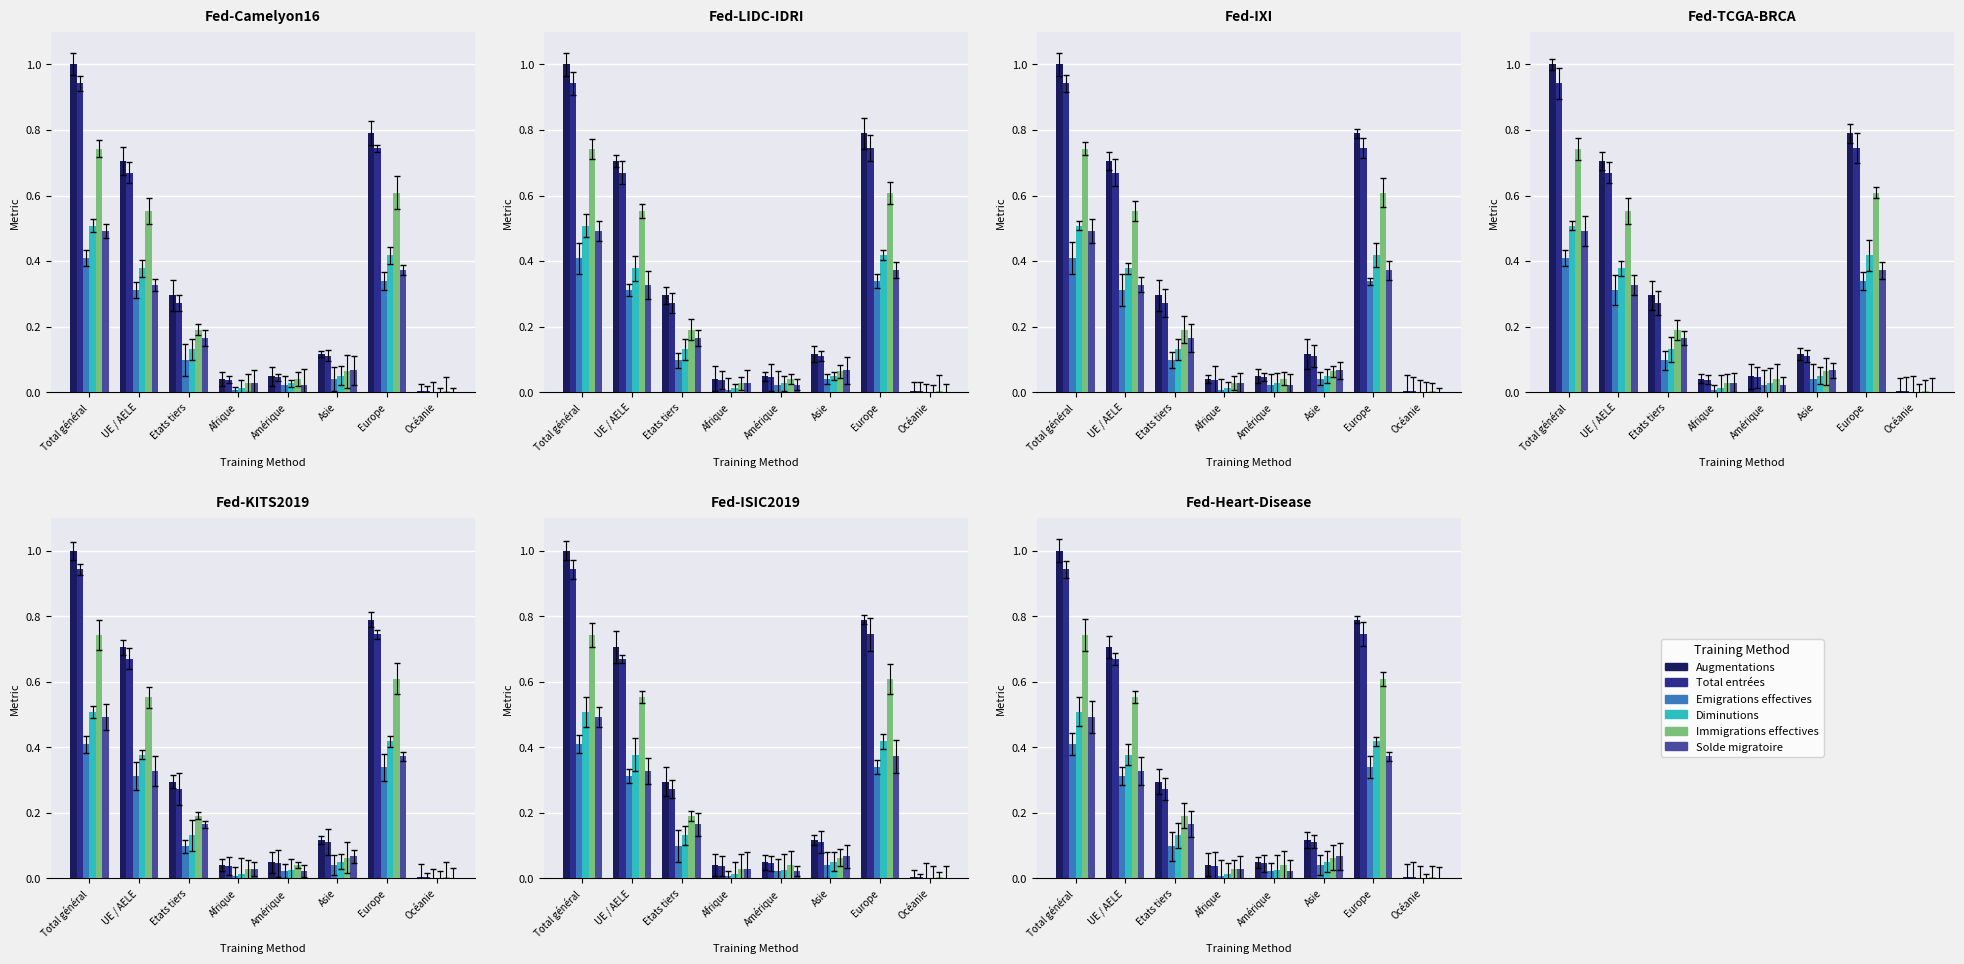

The Total entrées series shows 0.0 at Afrique. True or false?

True